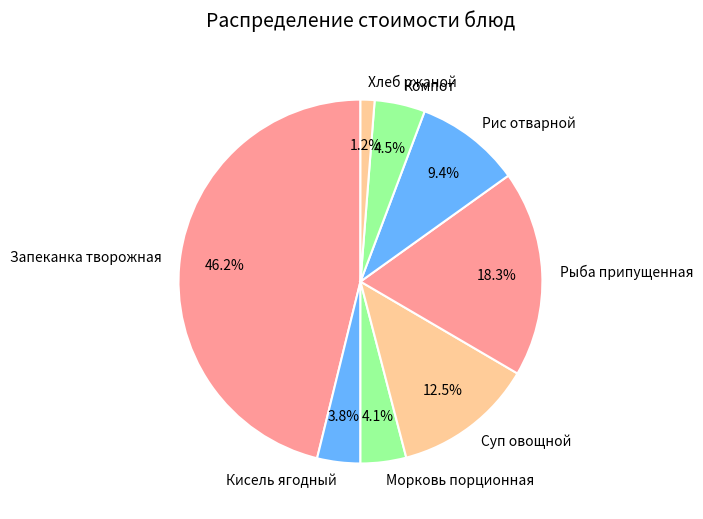

To the nearest percent, what is the difference between the largest and smallest slice percentages?

45%